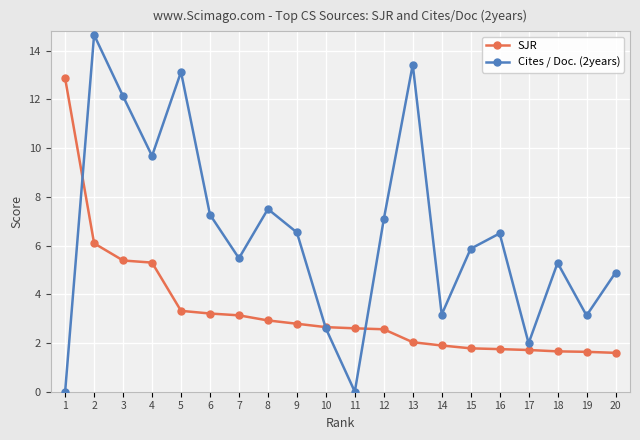

Is it true that Cites / Doc. (2years) equals 12.6 at 6?

False